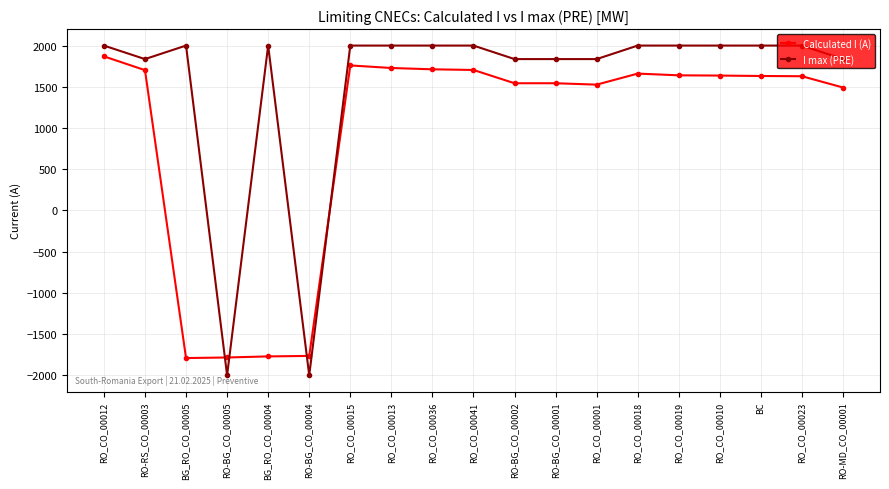

List the series in order of their peak value, lowest first.

Calculated I (A), I max (PRE)